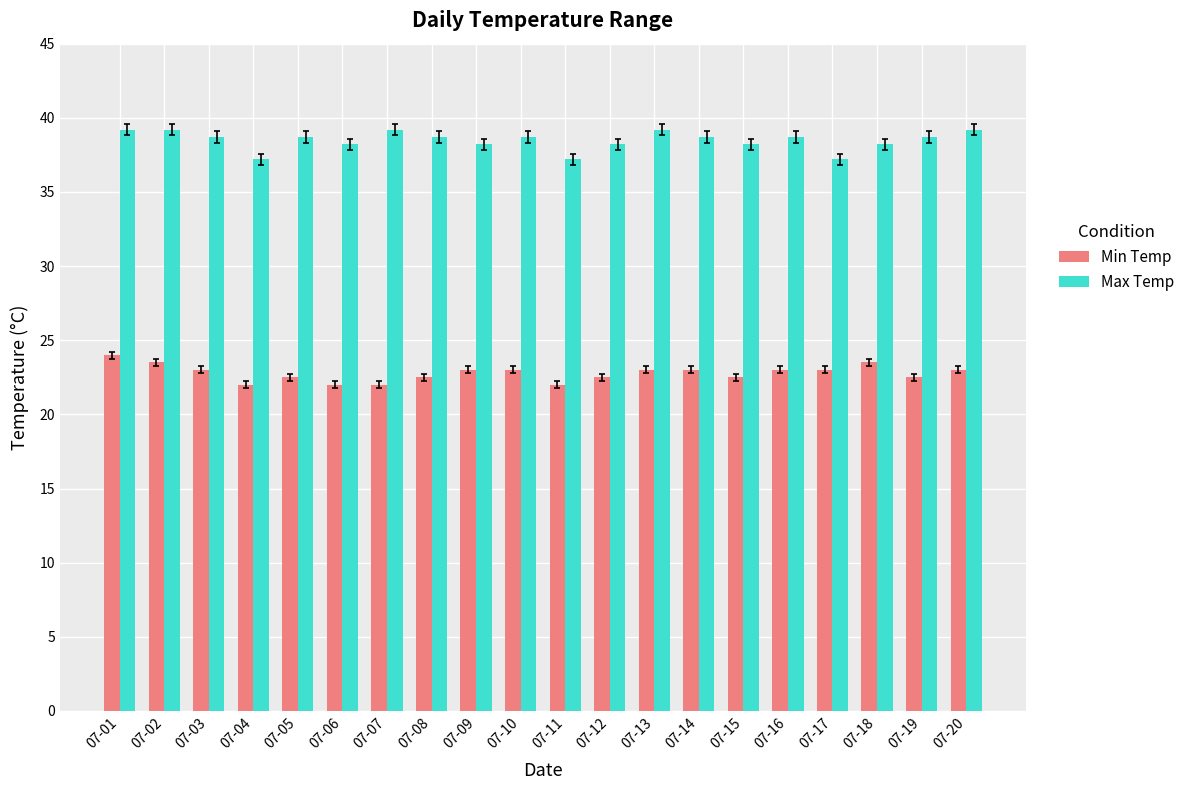

What is the highest value of the Min Temp series?

24.0